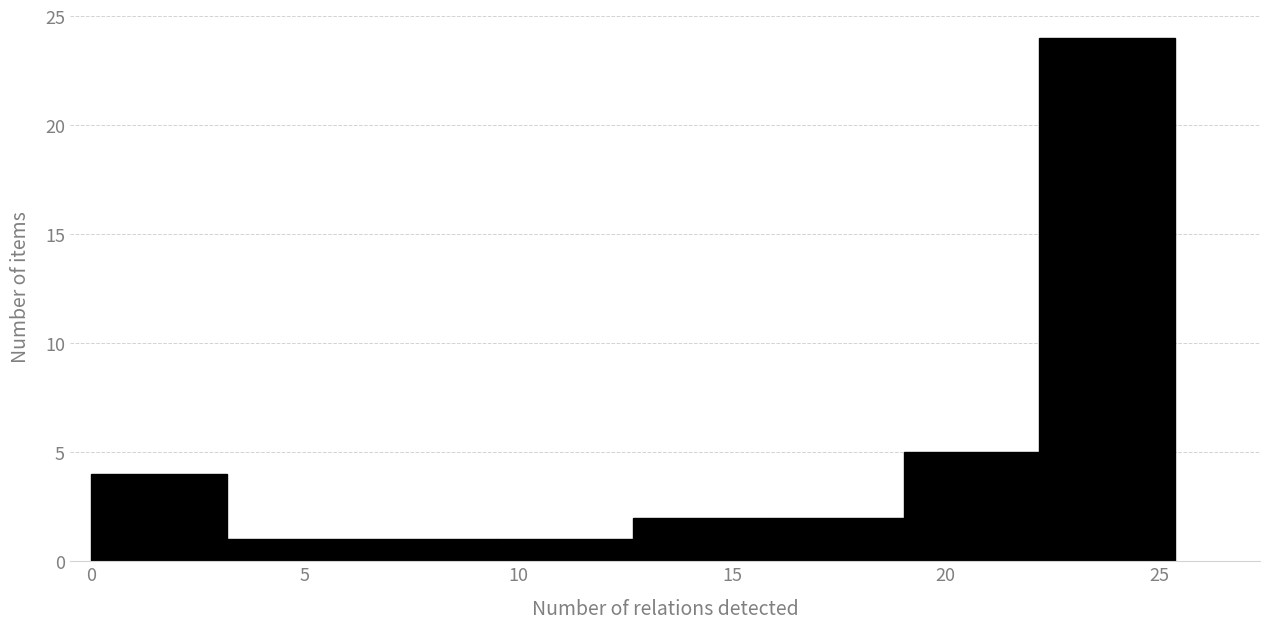

Reading left to right, list every bar in this chart as the range it spans on the x-axis followed by its height. Neither the bar edges nor the heights are printed on the chart, so give them approximately, as read against the axes.

0.0 to 3.0: 4
3.0 to 6.5: 1
6.5 to 9.5: 1
9.5 to 12.5: 1
12.5 to 16.0: 2
16.0 to 19.0: 2
19.0 to 22.0: 5
22.0 to 25.5: 24